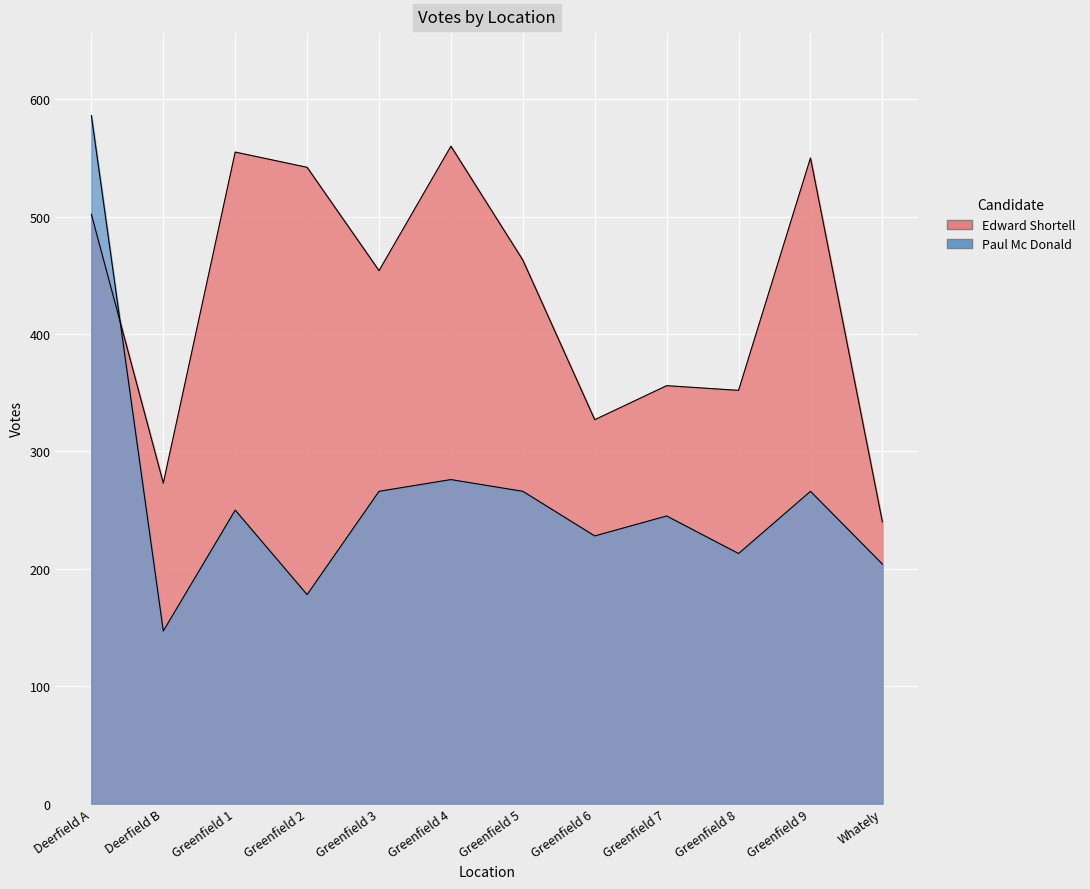

True or false: Edward Shortell and Paul Mc Donald cross at least once.

True